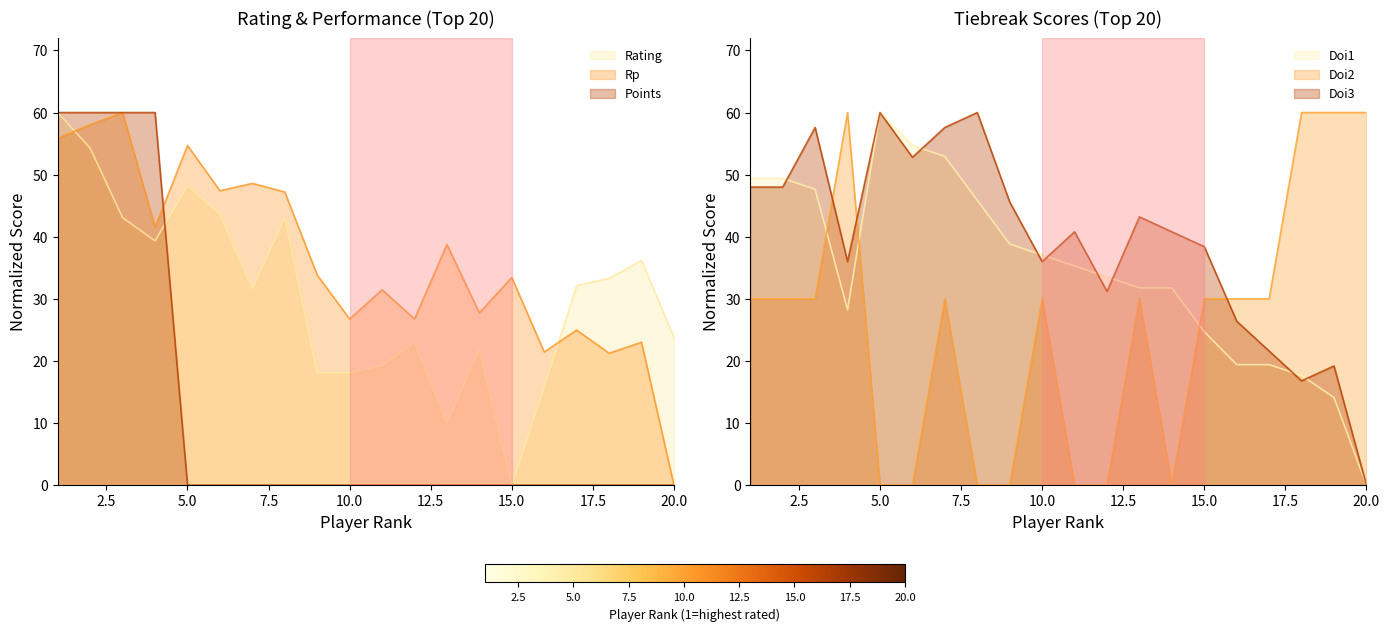

List the series in order of their peak value, highest first.

Rp, Rating, Doi1, Doi3, Doi2, Points